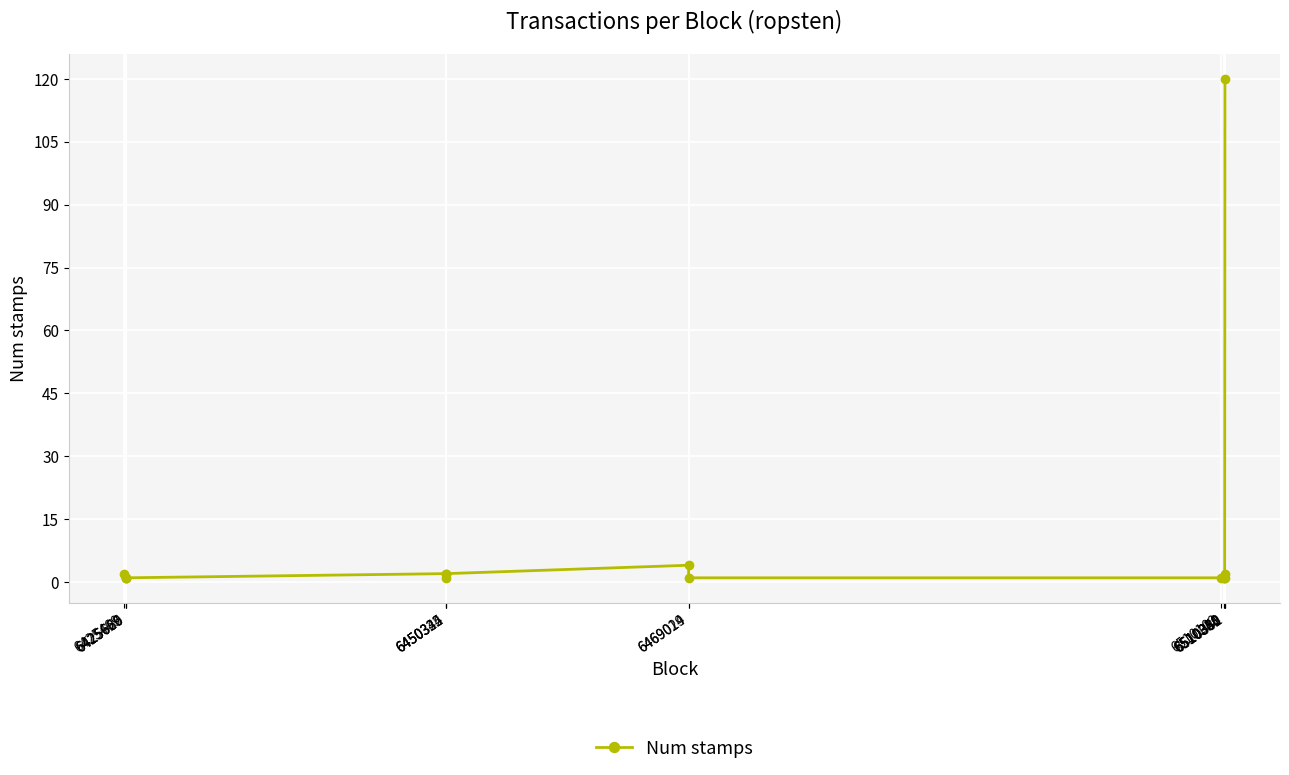

What is the difference between the second highest and minimum values?

3